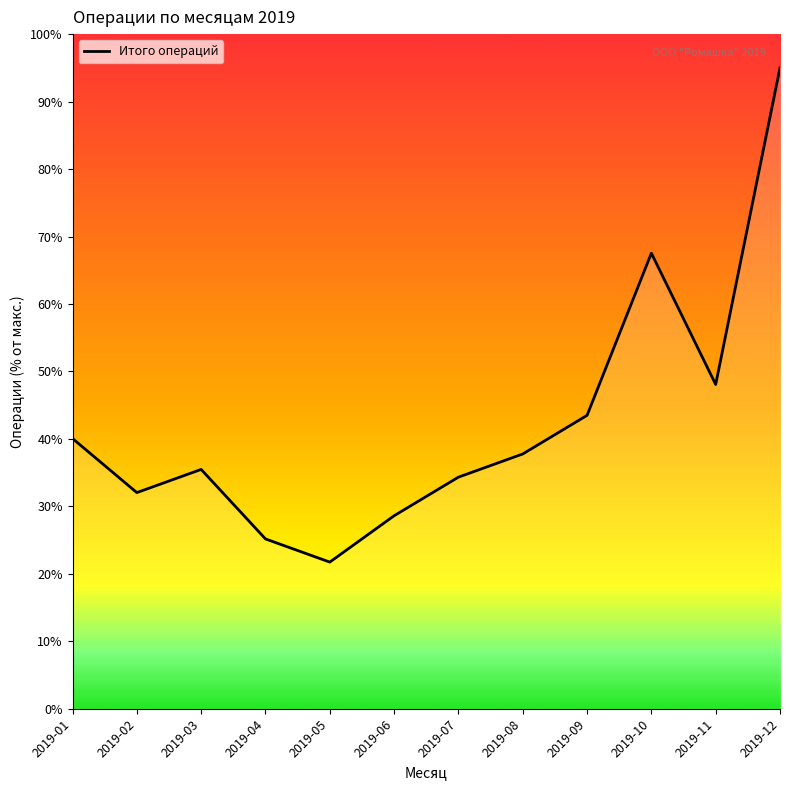

Reading left to right, what are all the values shown in this chart?

40.1	32.0	35.5	25.2	21.7	28.6	34.3	37.8	43.5	67.5	48.1	95.0